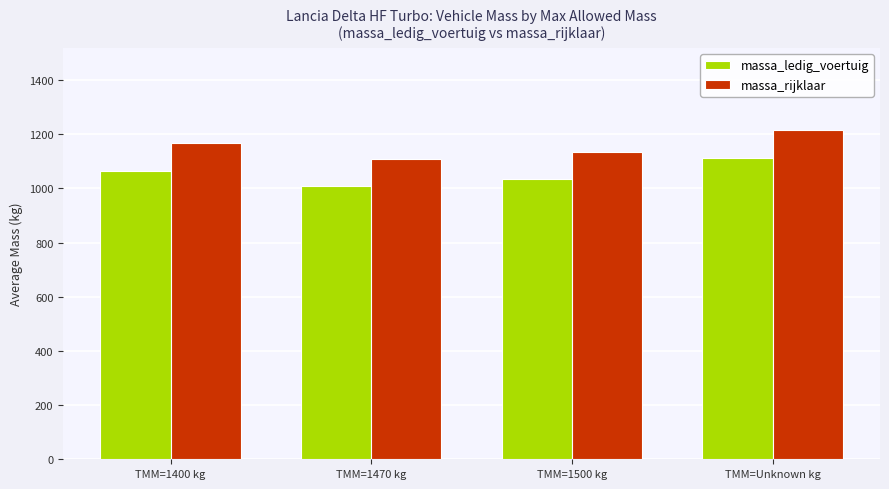

Reading right to left, list all the values displayed in this chart.

massa_ledig_voertuig: TMM=Unknown kg=1114	TMM=1500 kg=1035	TMM=1470 kg=1008	TMM=1400 kg=1066
massa_rijklaar: TMM=Unknown kg=1214	TMM=1500 kg=1135	TMM=1470 kg=1108	TMM=1400 kg=1166